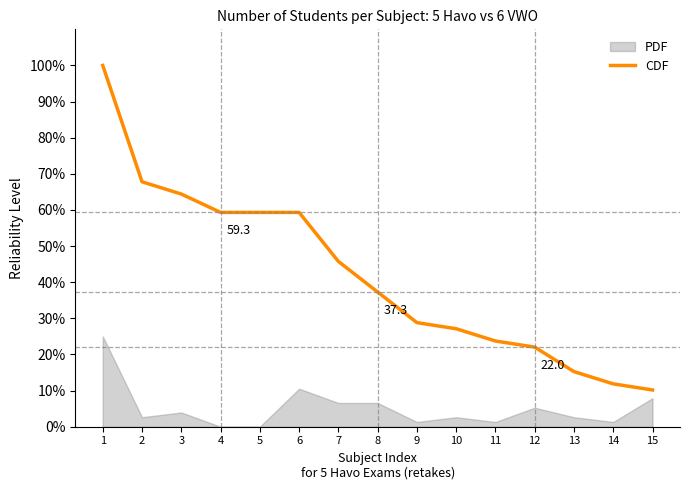

Which label corresponds to the largest value in the chart?

1